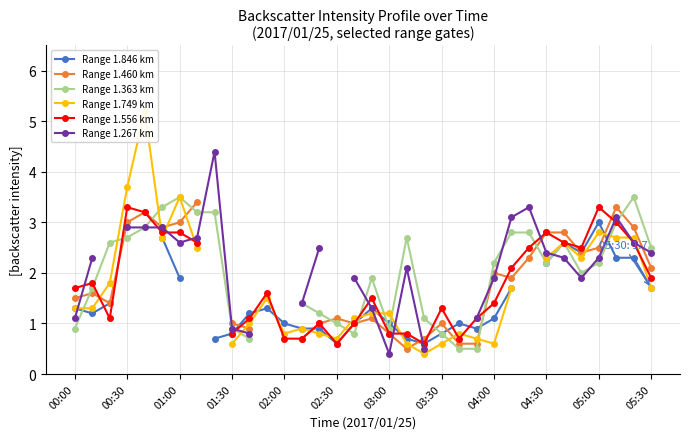

Read the Range 1.749 km value at 25.

1.7